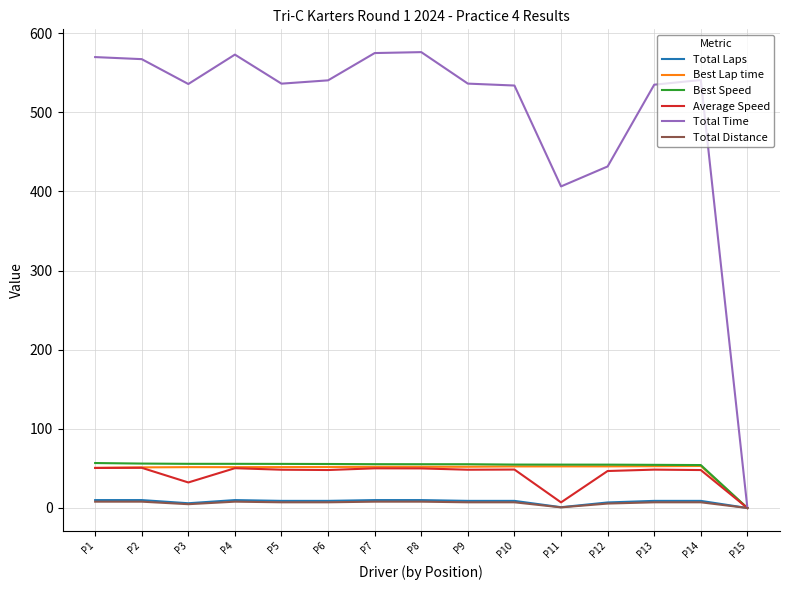

The value of Best Speed at P5 is 55.7. True or false?

True